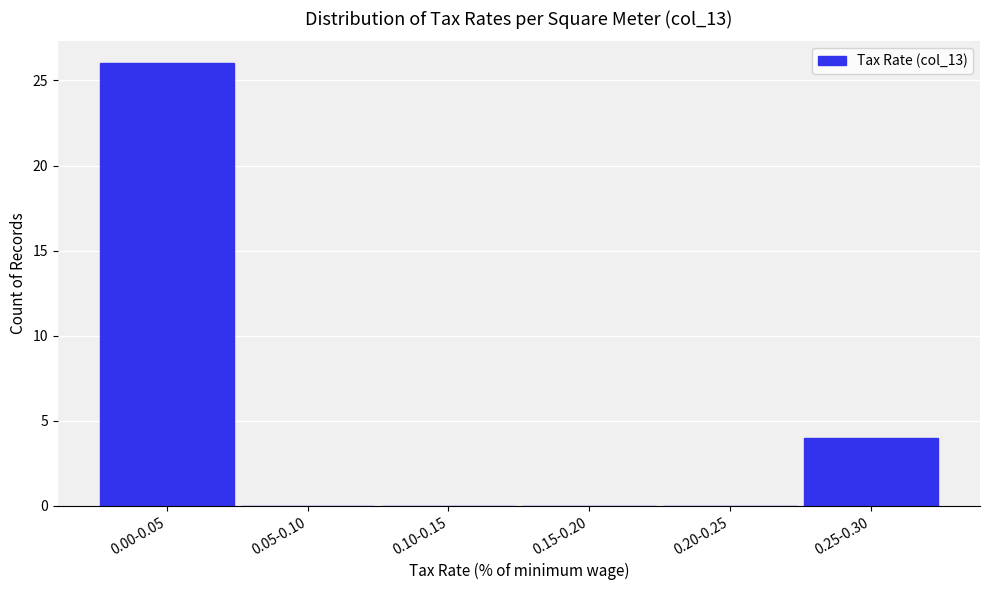

Reading left to right, transcribe all the data shown in this chart.

0.00-0.05=26	0.05-0.10=0	0.10-0.15=0	0.15-0.20=0	0.20-0.25=0	0.25-0.30=4